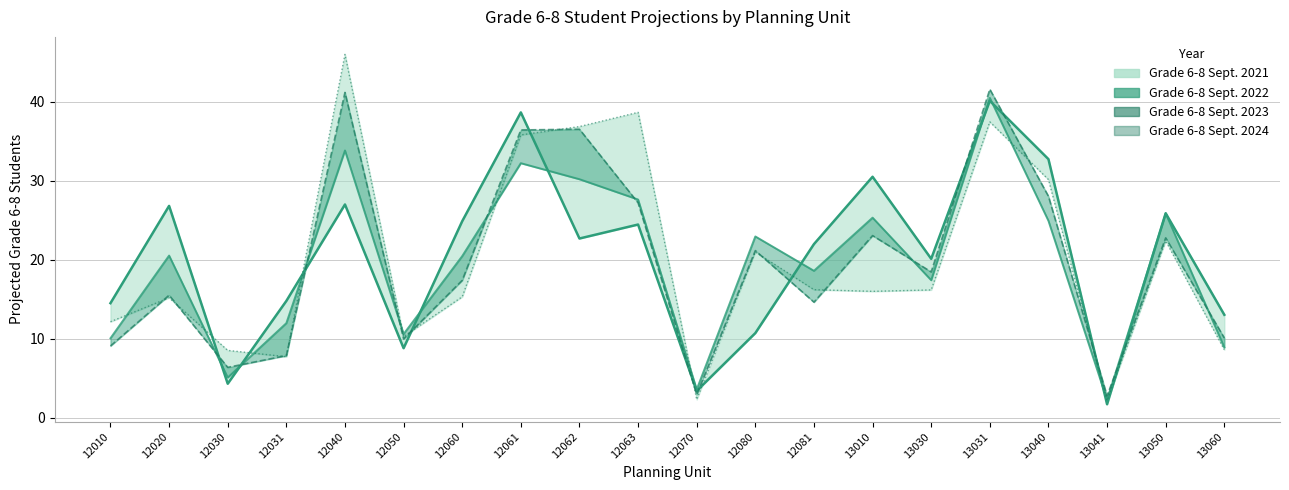

The Grade 6-8 Sept. 2023 series shows 1.9 at 12050. True or false?

False